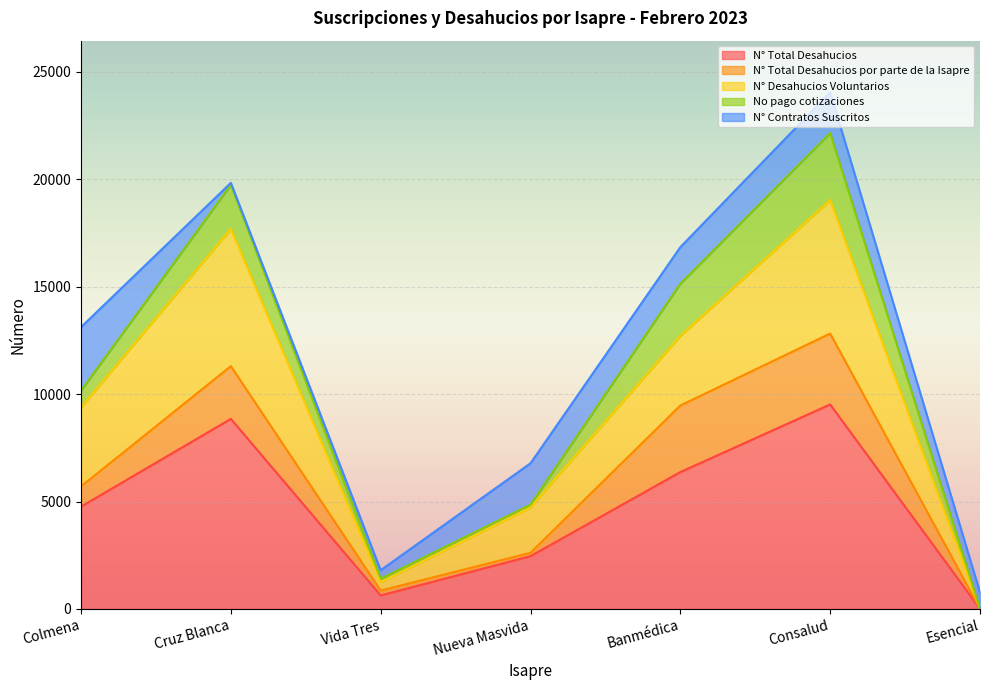

List the labels in order of N° Total Desahucios value, smallest first.

Esencial, Vida Tres, Nueva Masvida, Colmena, Banmédica, Cruz Blanca, Consalud